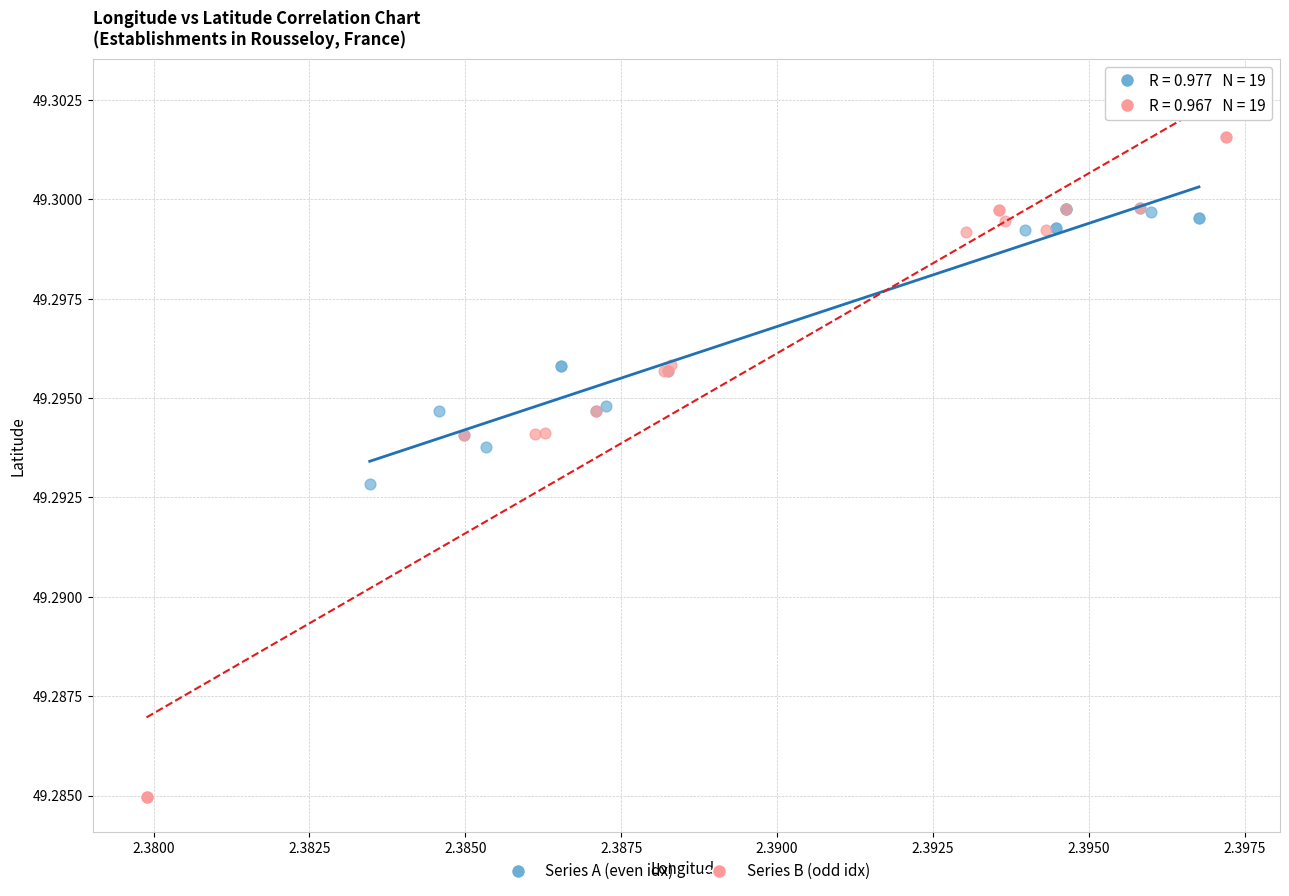

What are all the series names shown in the legend?

Series A (even idx), Series B (odd idx)